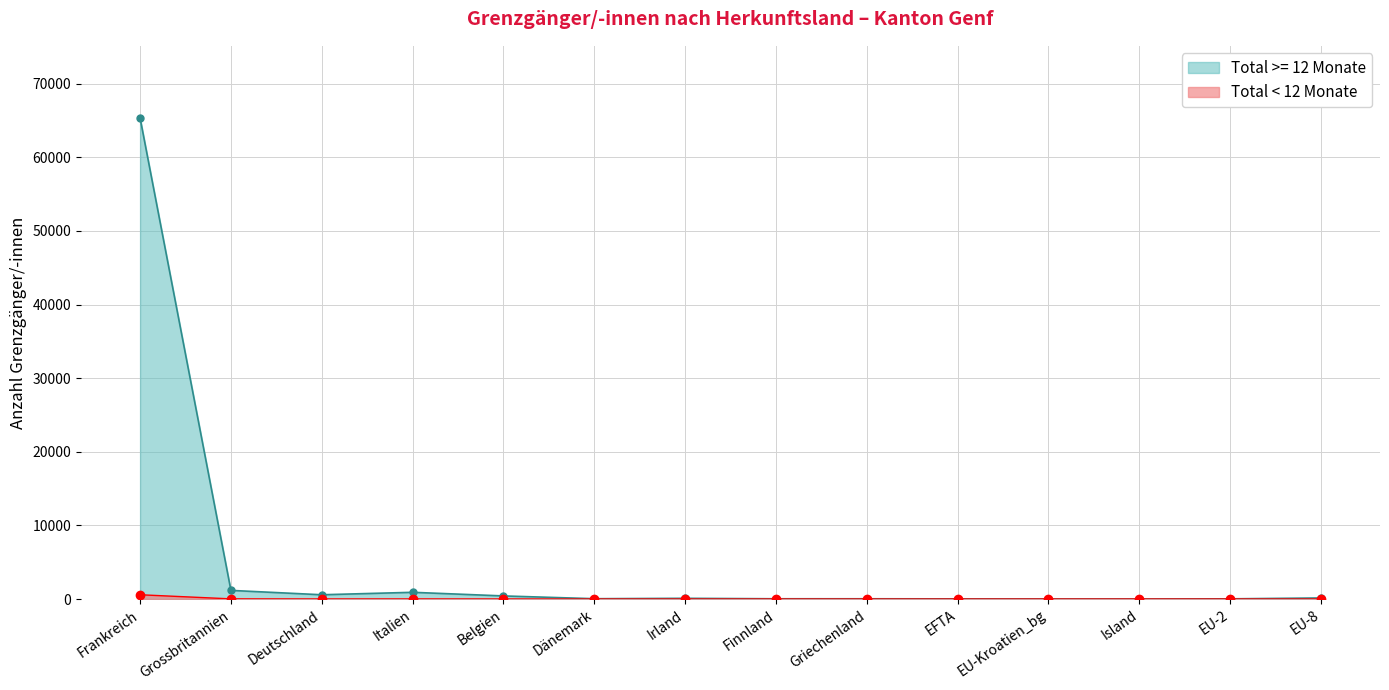

What is the difference between the maximum and minimum values in the Total >= 12 Mte series?

65340